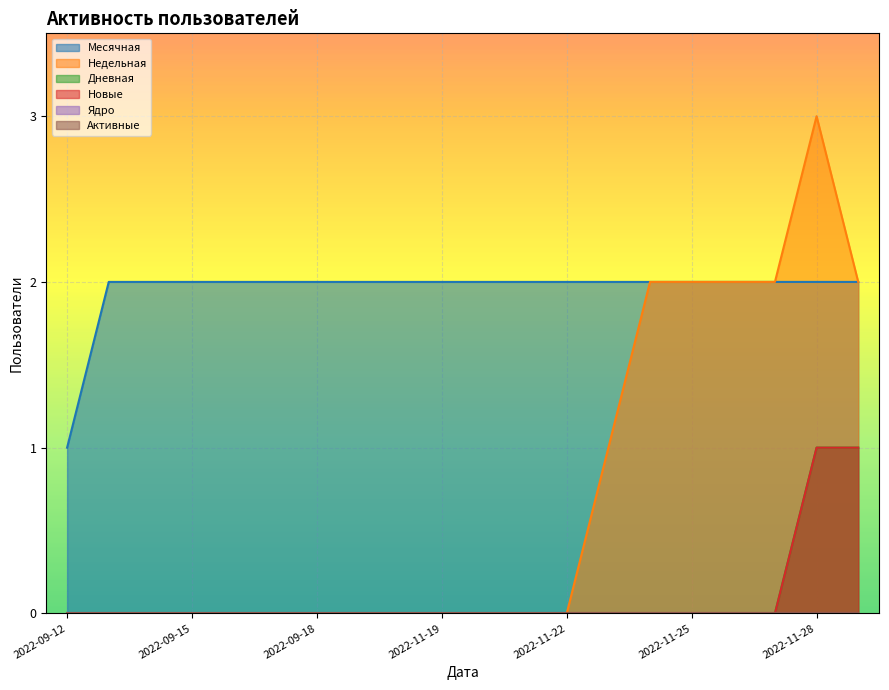

True or false: Дневная and Месячная cross at least once.

False